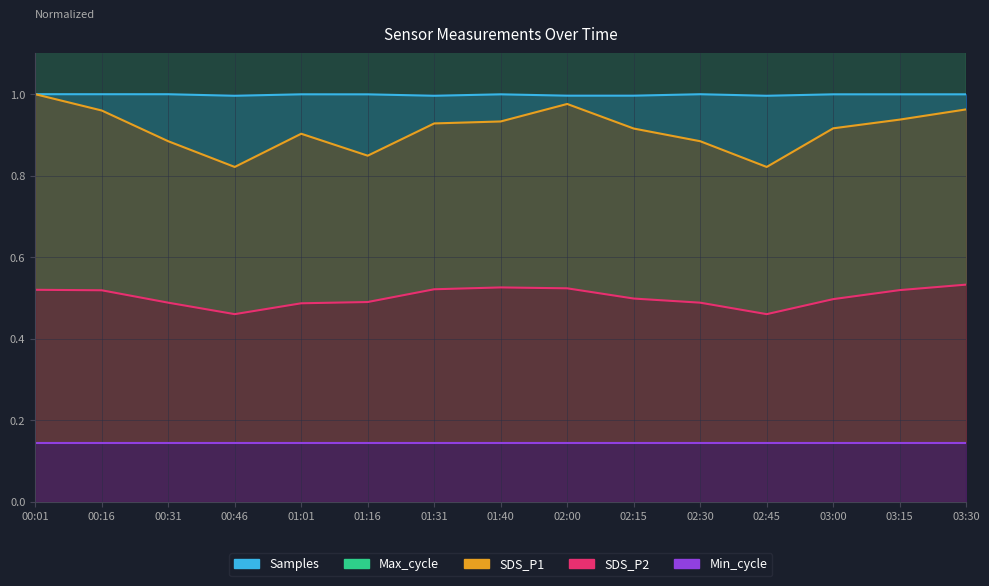

What is the sum of the Max_cycle values at 00:31 and 00:46?

207.6